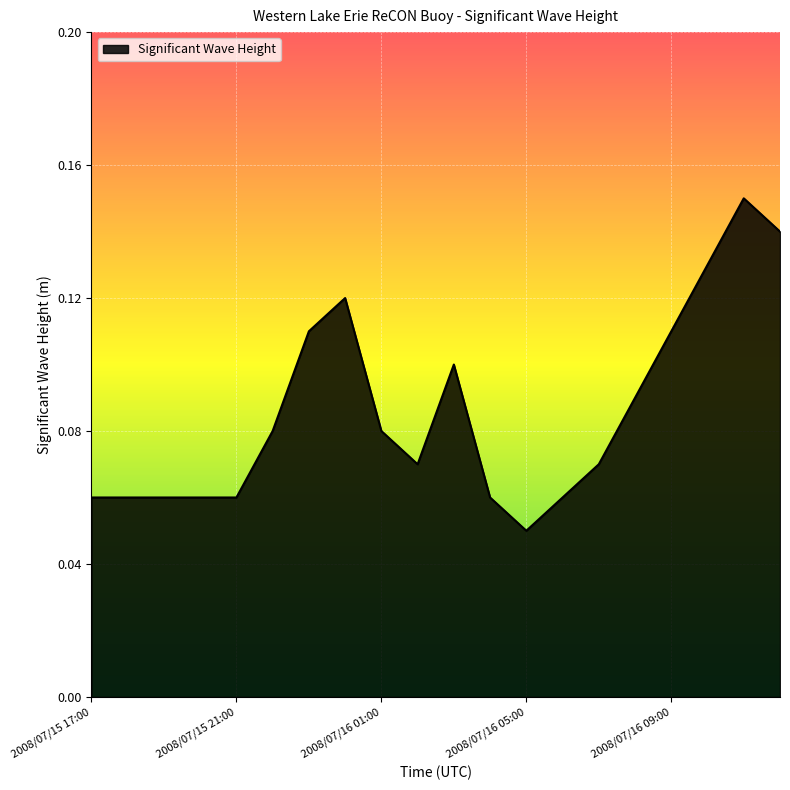

True or false: the data has more than 2 interior local peaks.

True